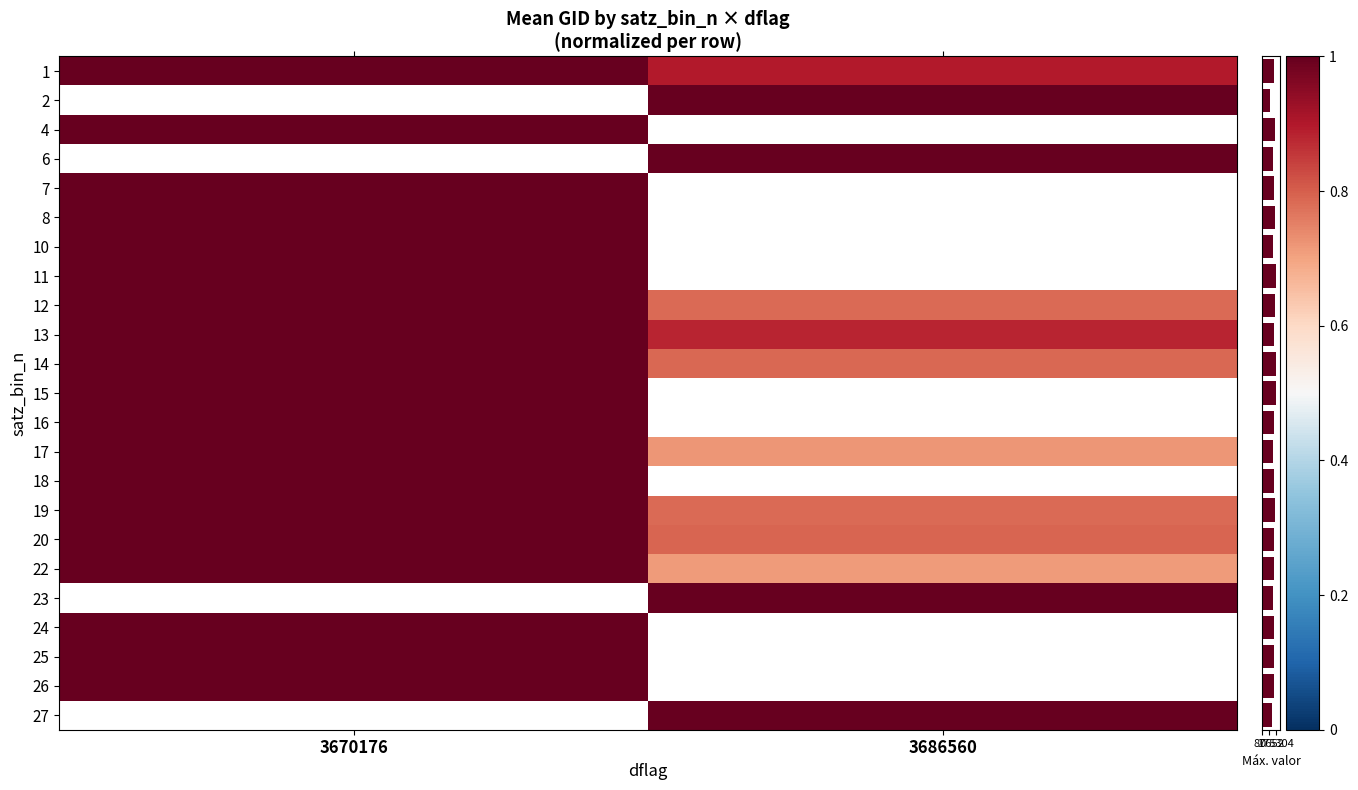

At which label does 18 reach its peak?

3670176